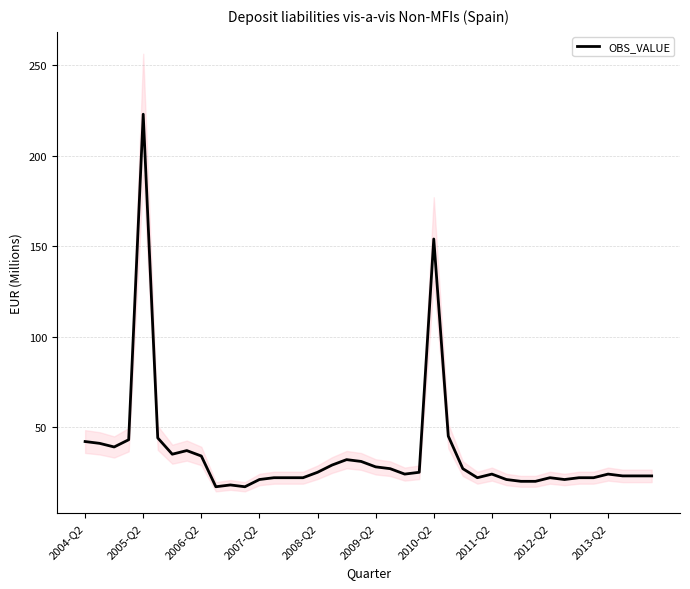

At which label does OBS_VALUE reach its peak?

2005-Q2